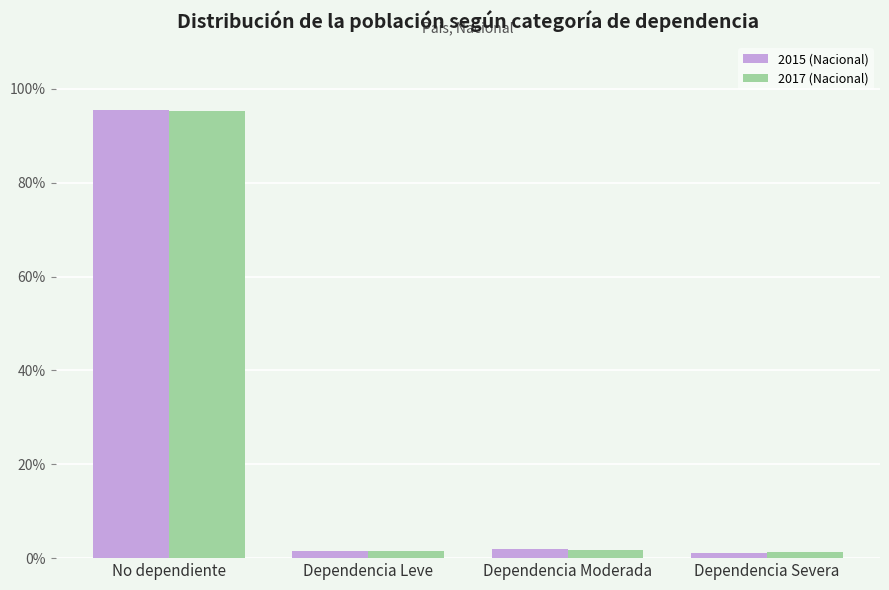

What is the total value across all series at No dependiente?

190.9